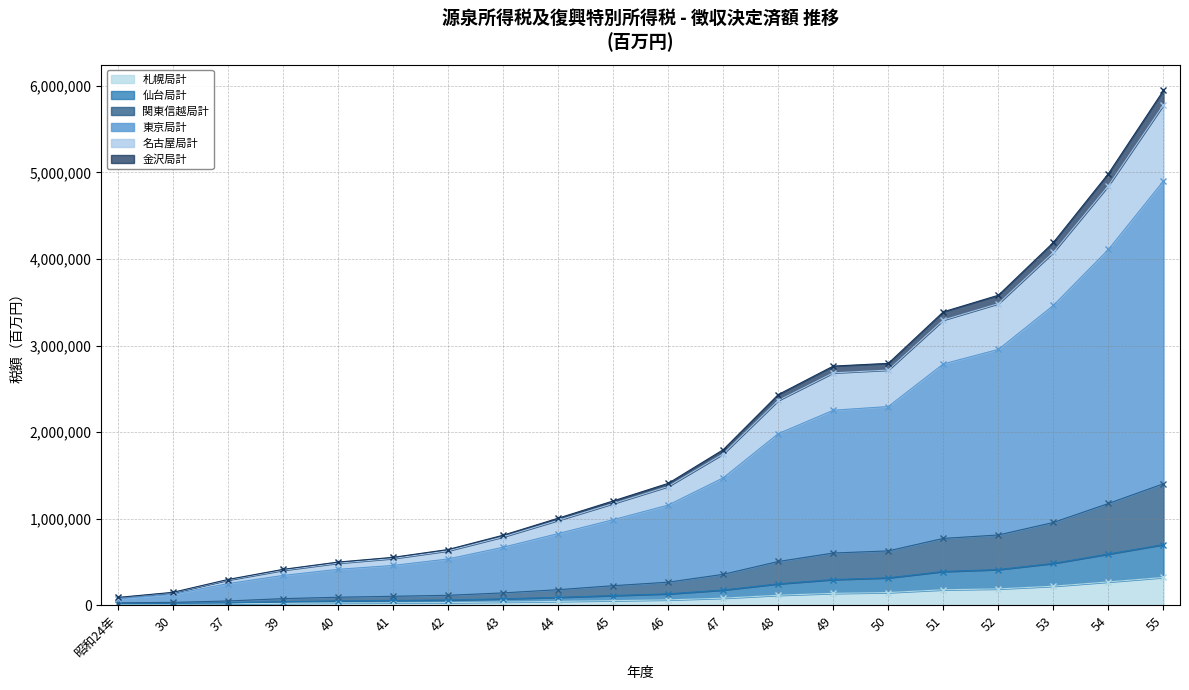

True or false: 仙台局計 and 金沢局計 intersect in this chart.

False